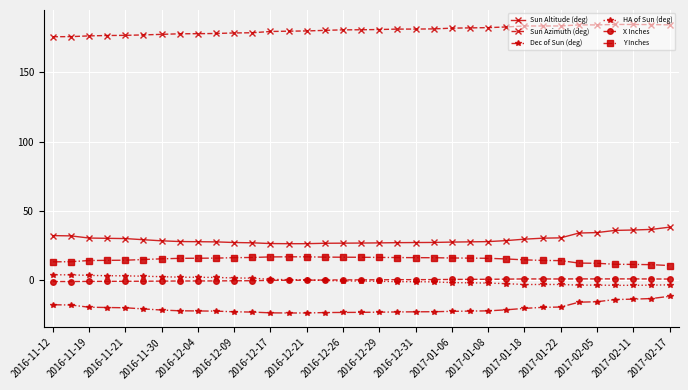

True or false: Sun Azimuth (deg) has more than 0 points higher than both neighbors.

True